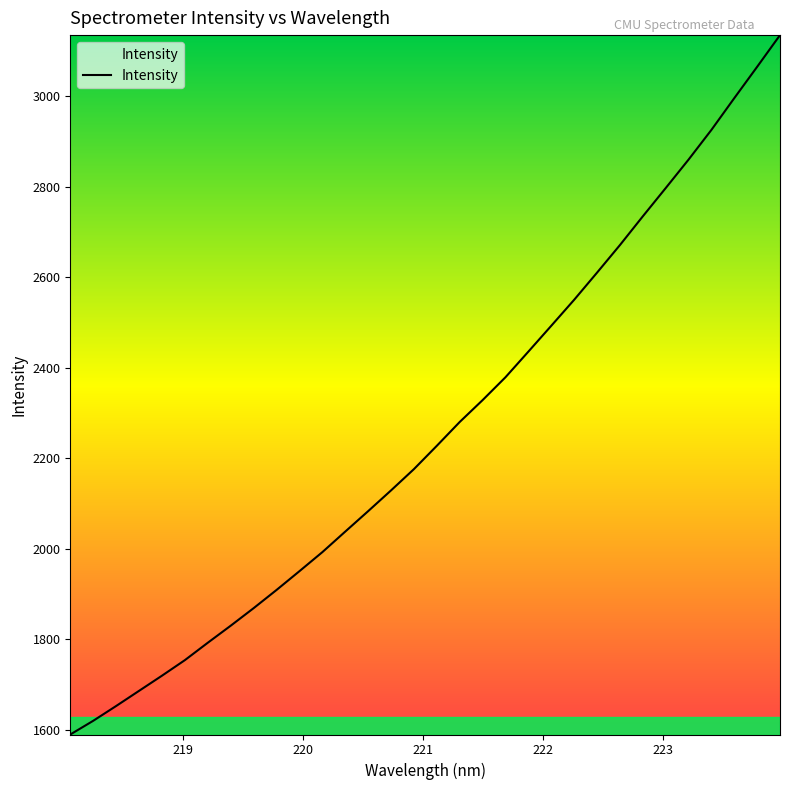

What is the difference between the maximum and minimum values?

1545.7